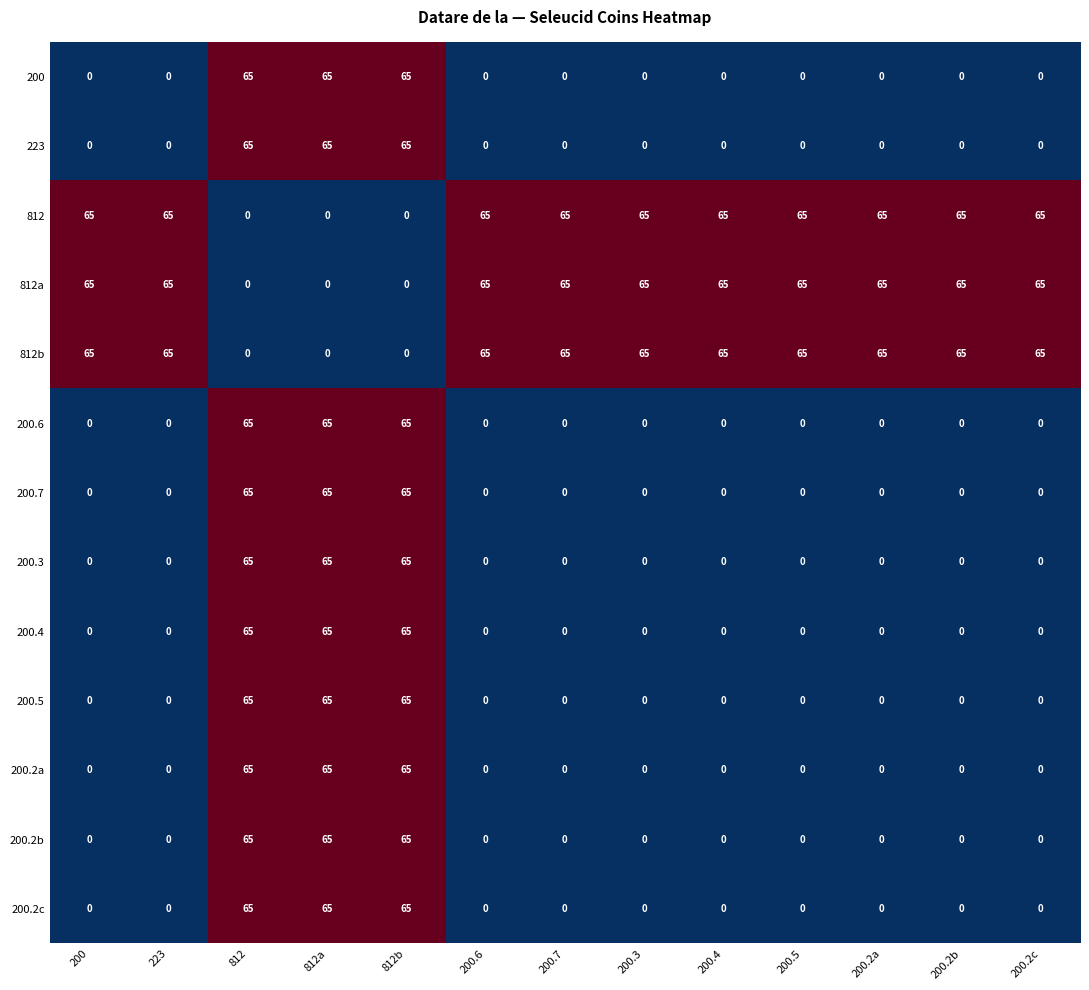

What is the difference between the highest and lowest values at 223?

65